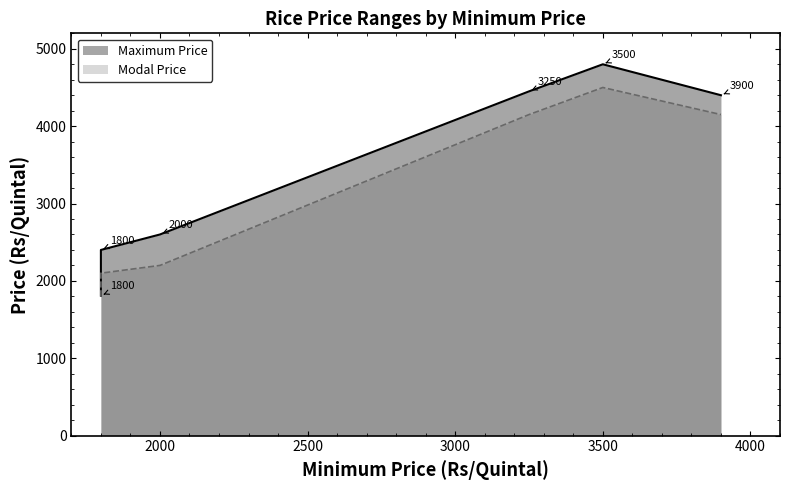

Which label corresponds to the largest value in the chart?

3500